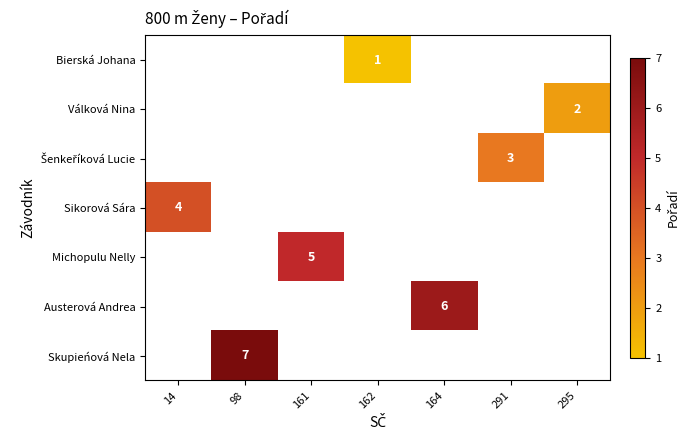

At 14, list the series in order from smallest to largest.

Bierská Johana, Válková Nina, Šenkeříková Lucie, Sikorová Sára, Michopulu Nelly, Austerová Andrea, Skupieńová Nela